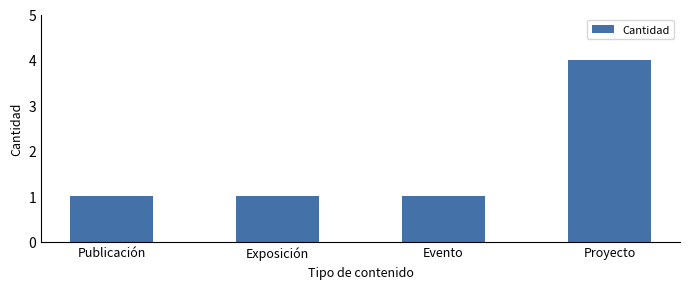

Reading right to left, list all the values displayed in this chart.

Proyecto=4	Evento=1	Exposición=1	Publicación=1